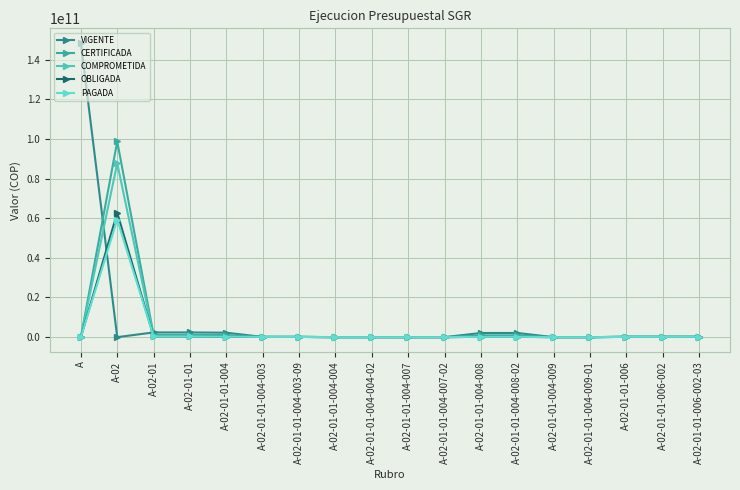

What position from the left is A?

1